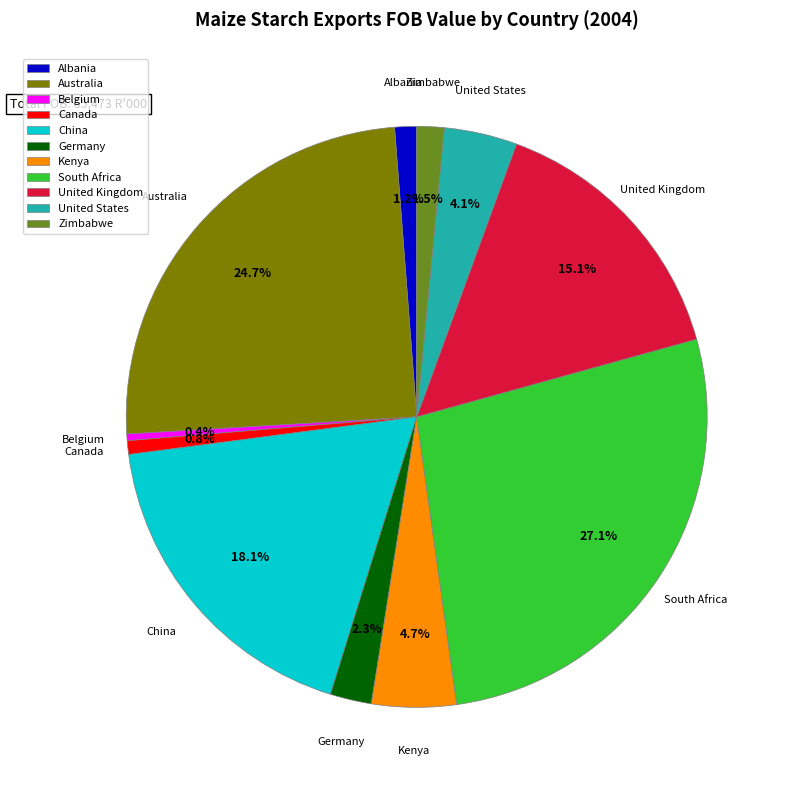

Which category has the biggest portion of the pie?

South Africa